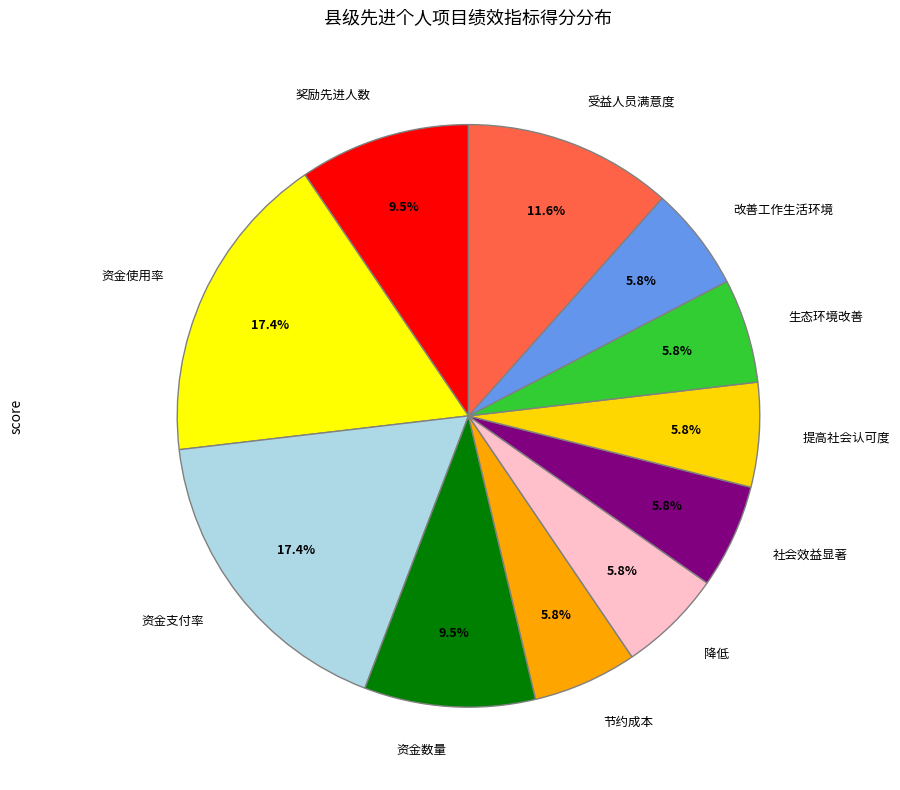

How much of the chart is everything except 改善工作生活环境?

94.2%